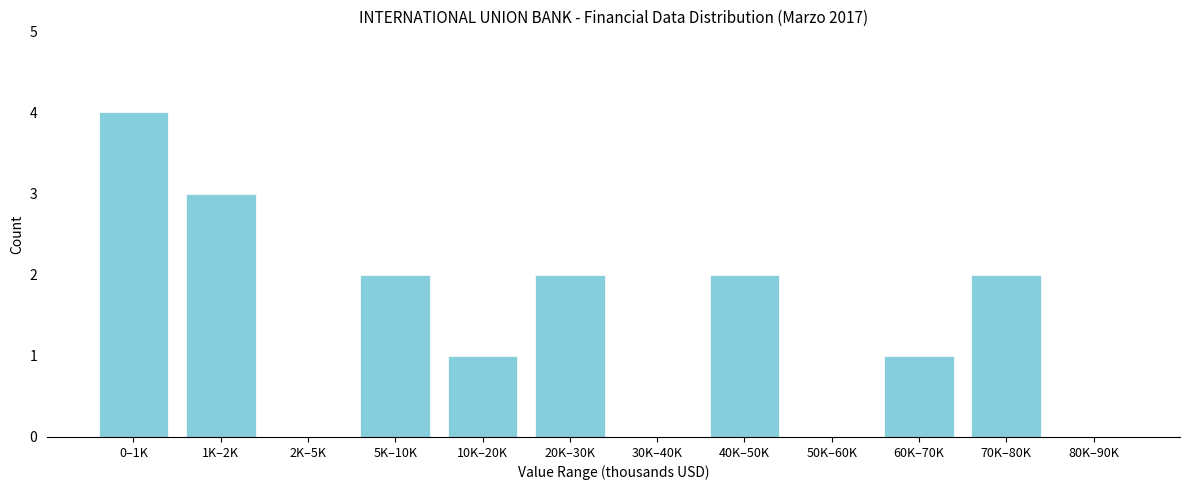

Reading left to right, extract all data points from this chart.

0–1K=4	1K–2K=3	2K–5K=0	5K–10K=2	10K–20K=1	20K–30K=2	30K–40K=0	40K–50K=2	50K–60K=0	60K–70K=1	70K–80K=2	80K–90K=0